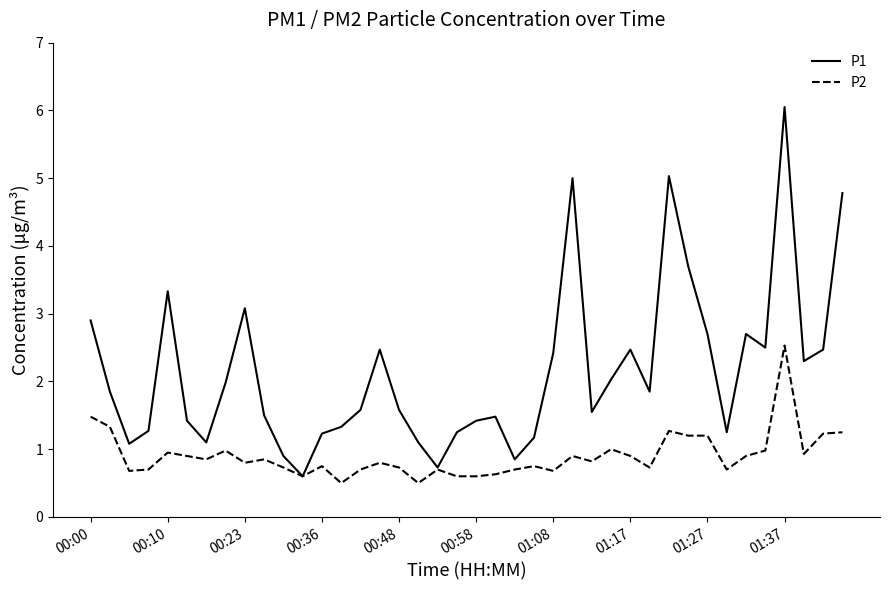

List the series in order of their peak value, lowest first.

P2, P1